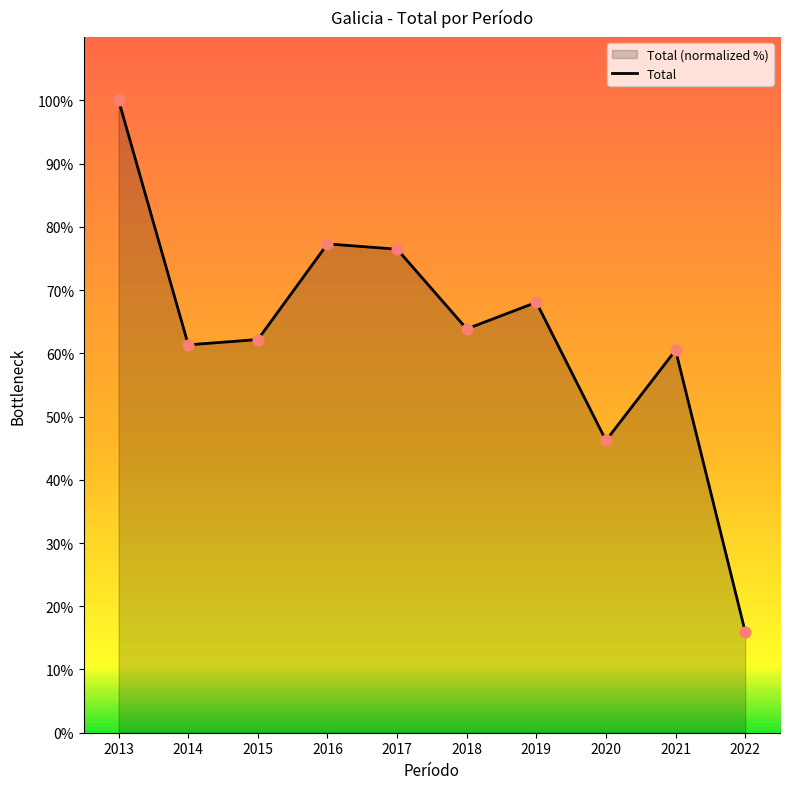

What is the change in value from 2014 to 2015?

+0.8